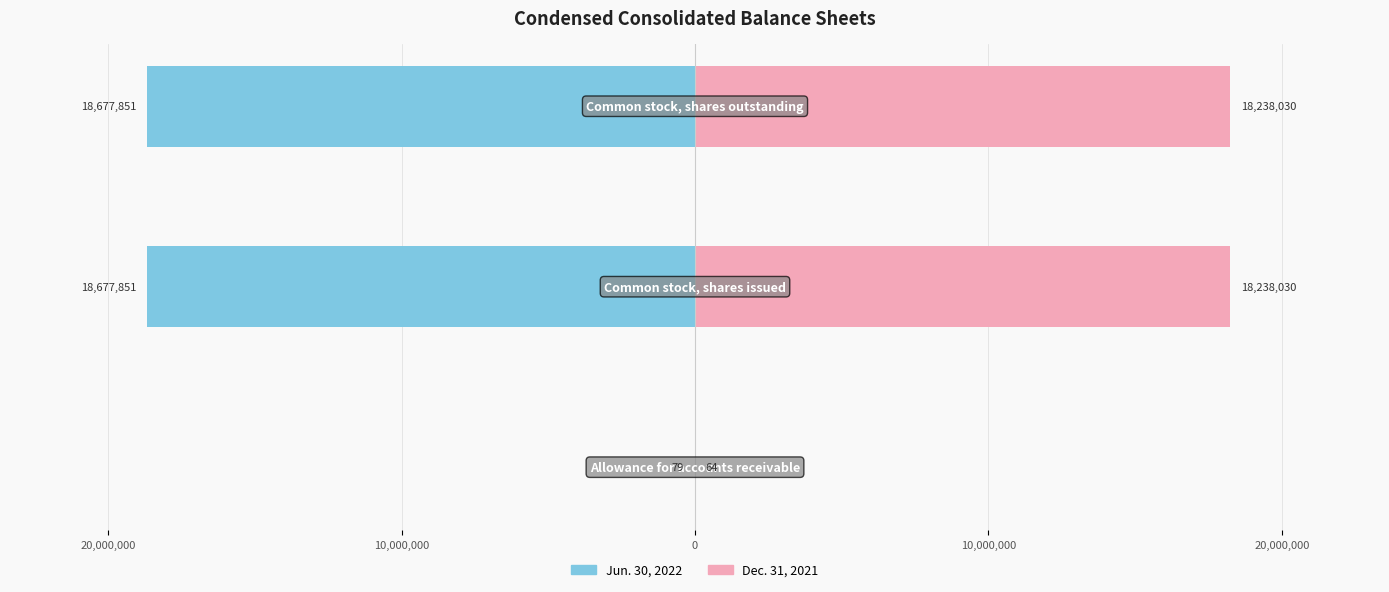

Which series has the largest range (max minus min)?

Jun. 30, 2022